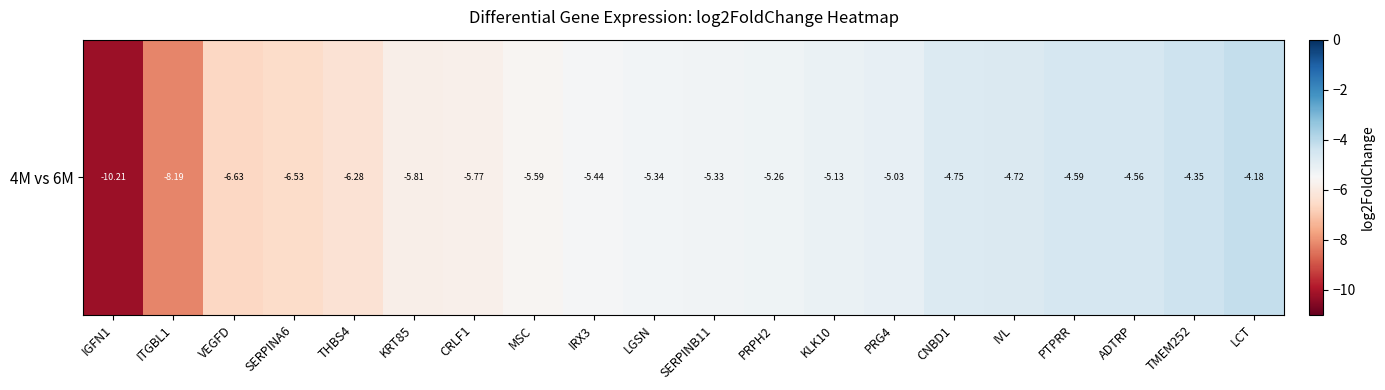

Which category has the lowest value across all series?

IGFN1